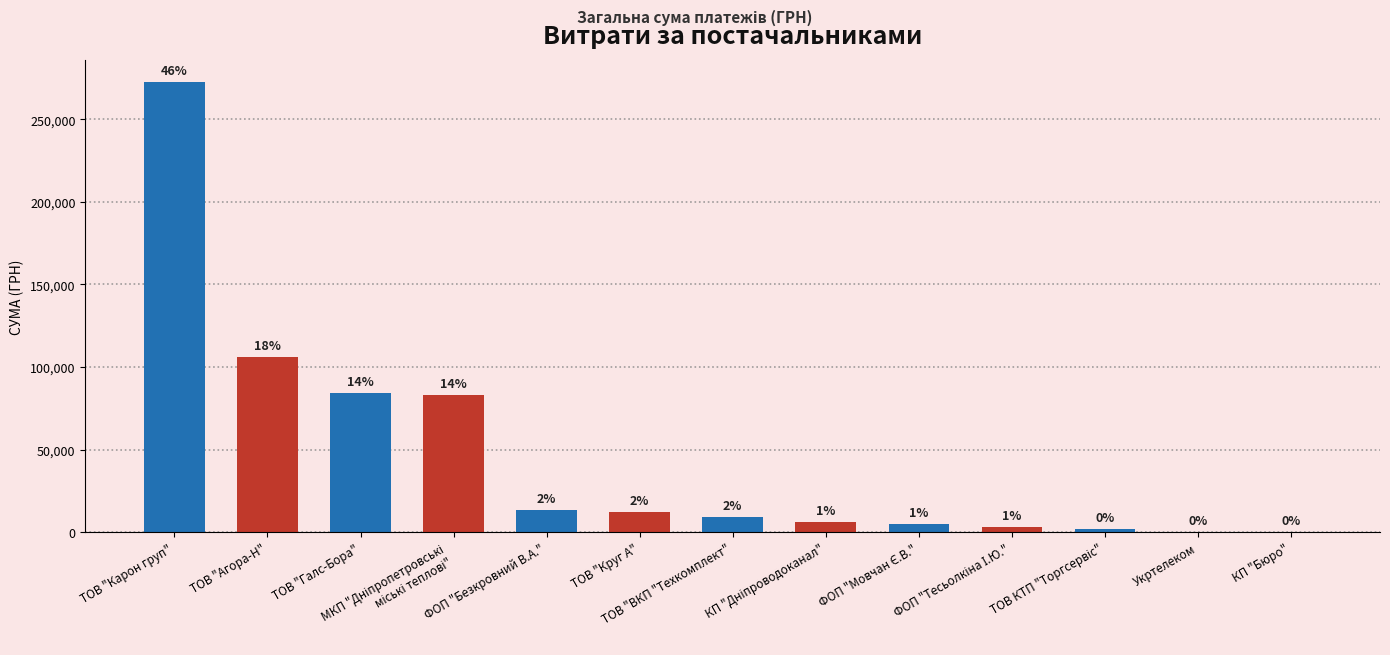

What is the label of the 4th bar from the right?

ФОП "Тесьолкіна І.Ю."